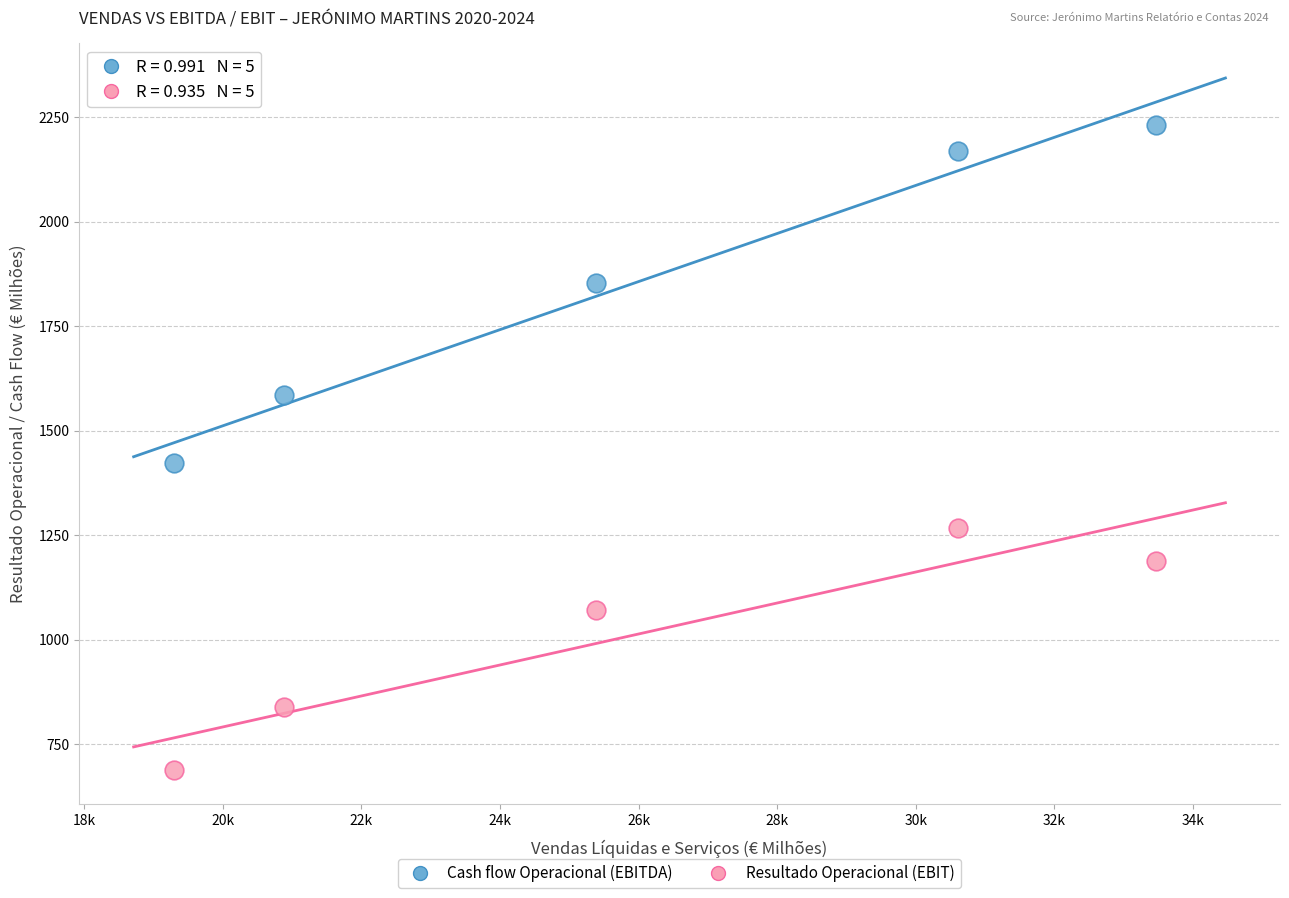

Across all series, what Y value is closest to 1460?

1423